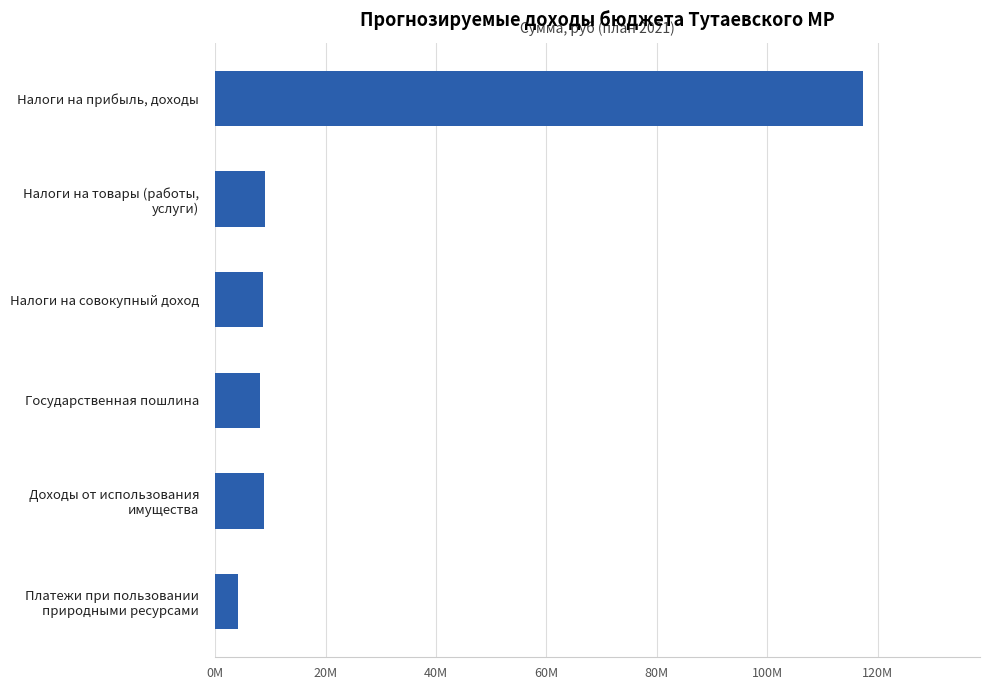

What is the difference between the maximum and minimum values?

113287000